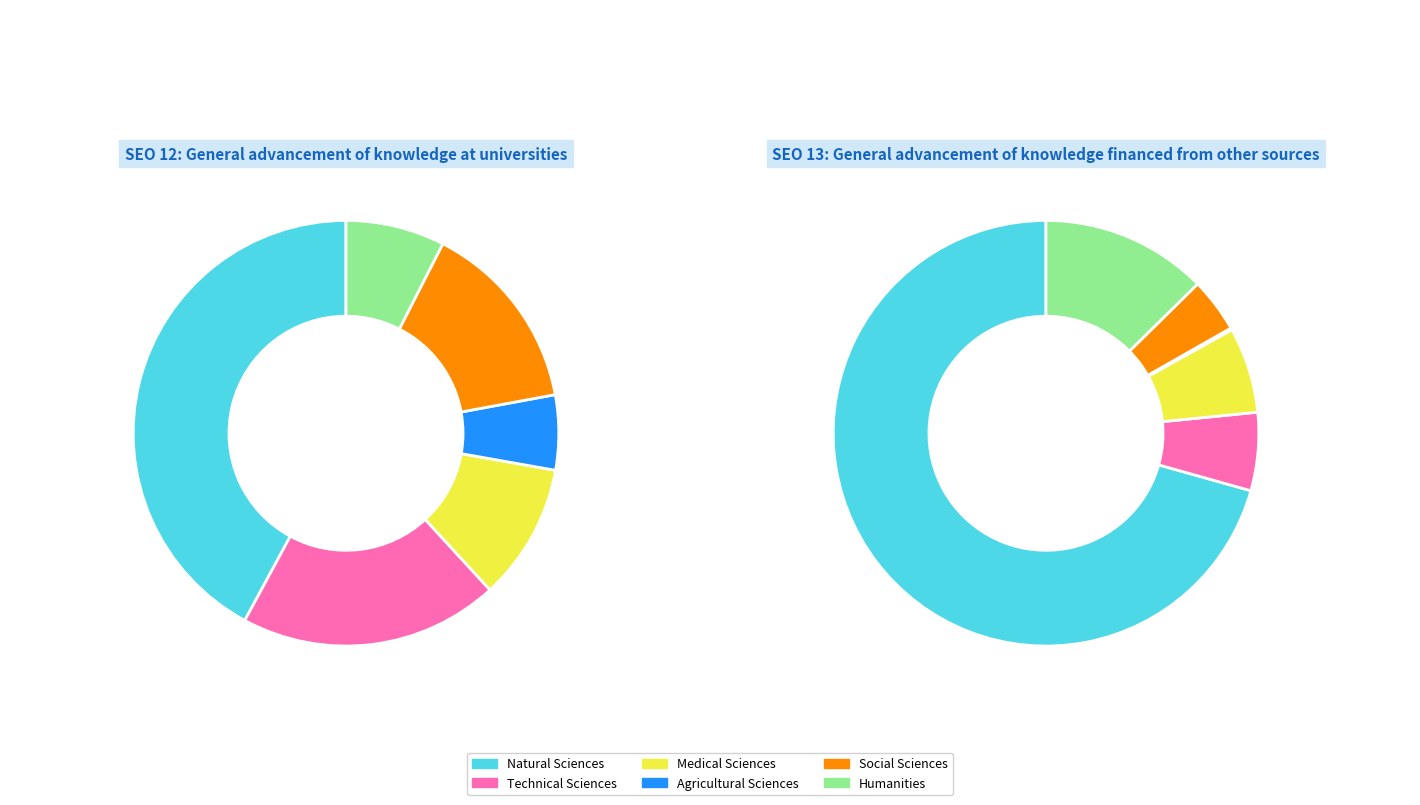

Does 3 represent more than half of the total?

No